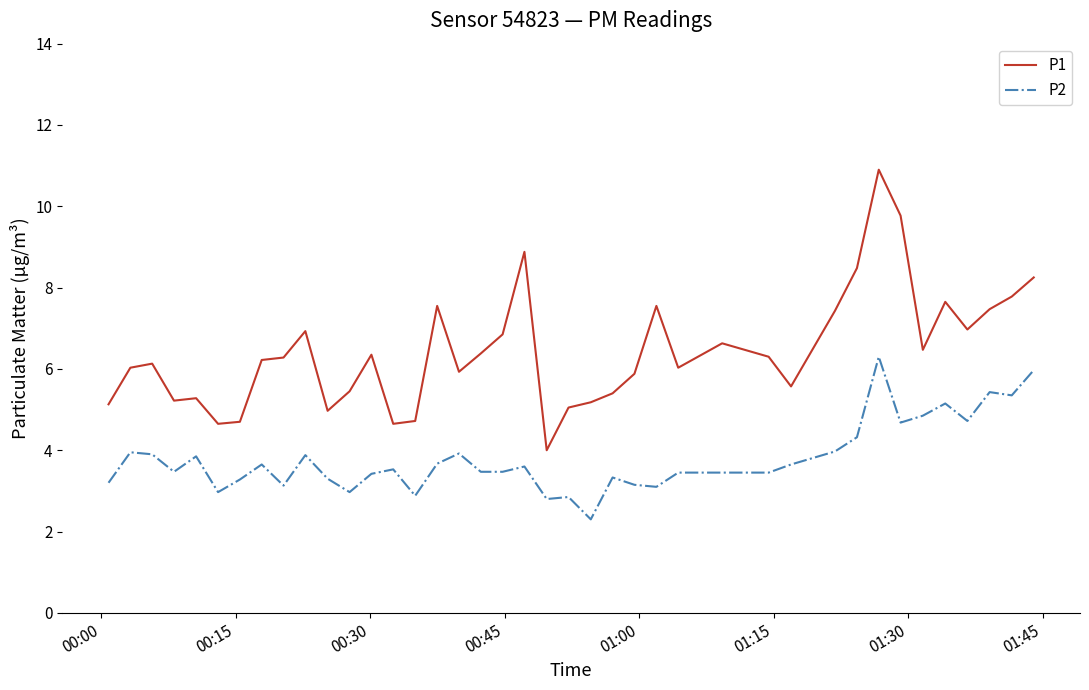

How many lines are shown in the chart?

2